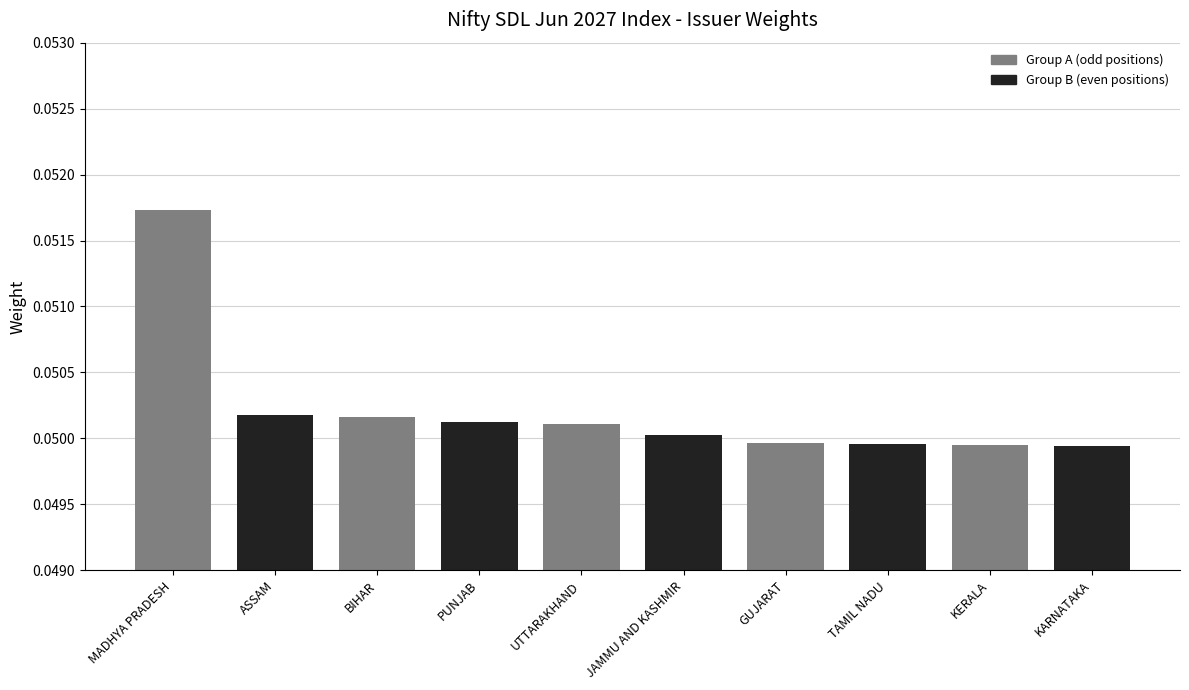

True or false: the data shows 0.0 at PUNJAB.

False